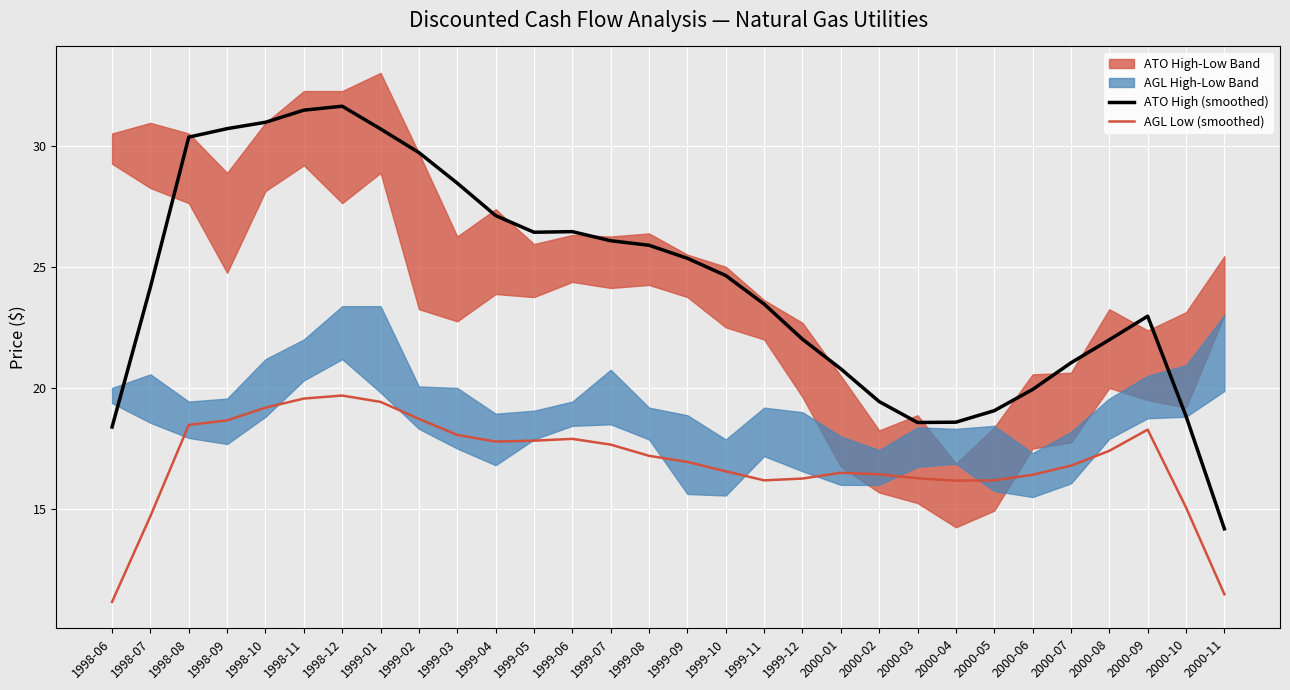

True or false: AGL Low (smoothed) and ATO High (smoothed) cross at least once.

False